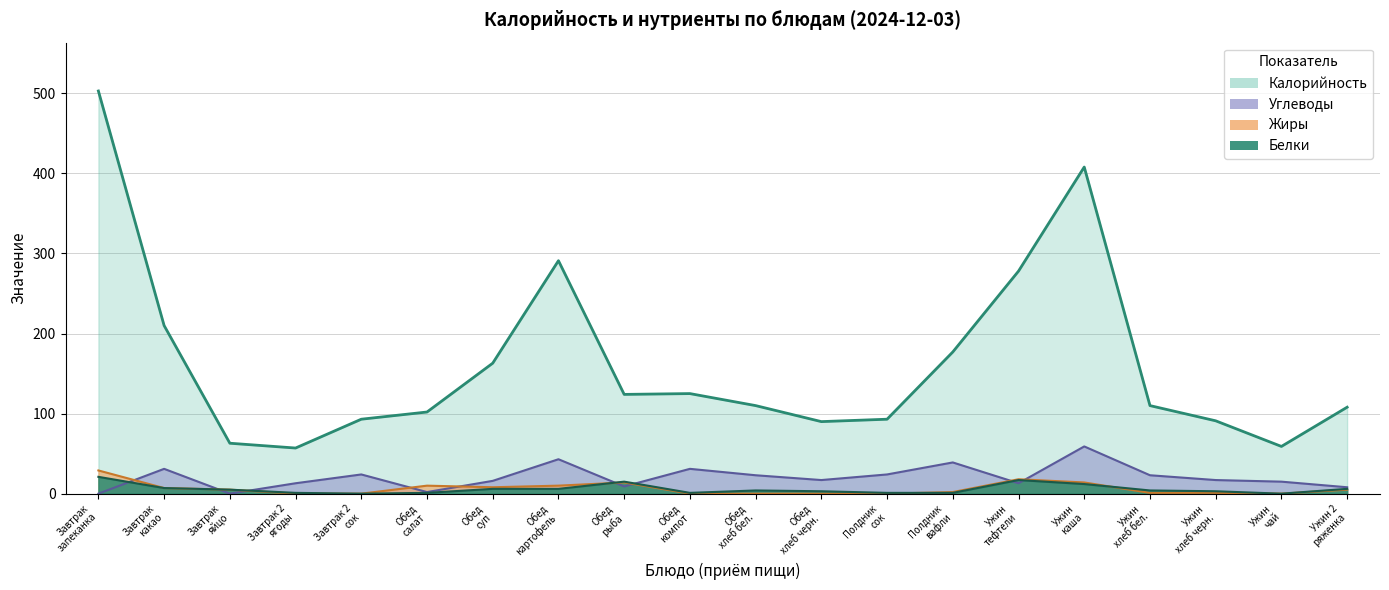

Which has a higher value, Завтрак запеканка or Ужин 2 ряженка?

Завтрак запеканка